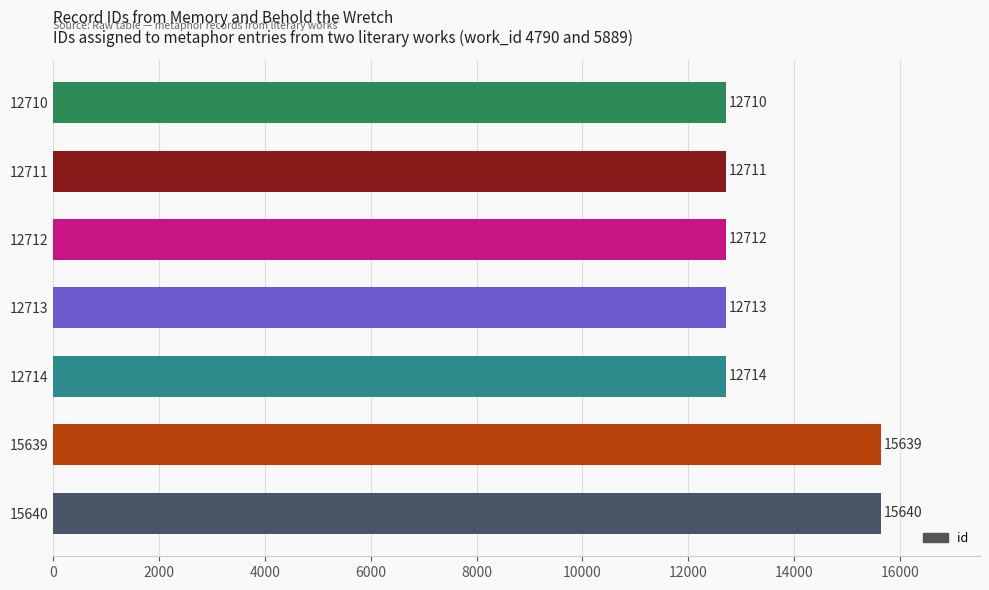

Does the chart contain any negative values?

No